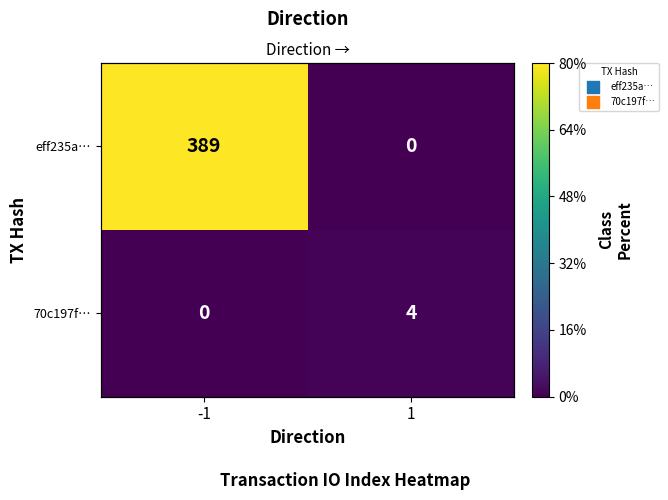

At which label is eff235a… closest to 194?

1